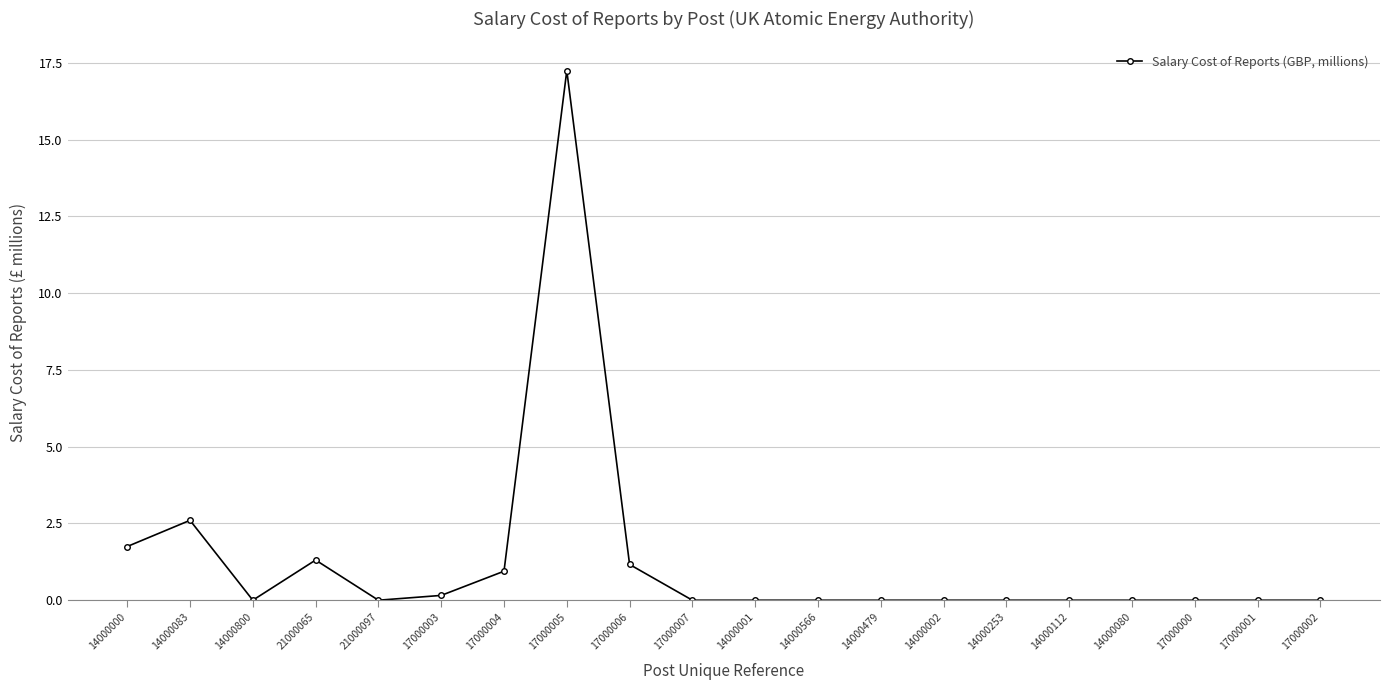

How many lines are shown in the chart?

1